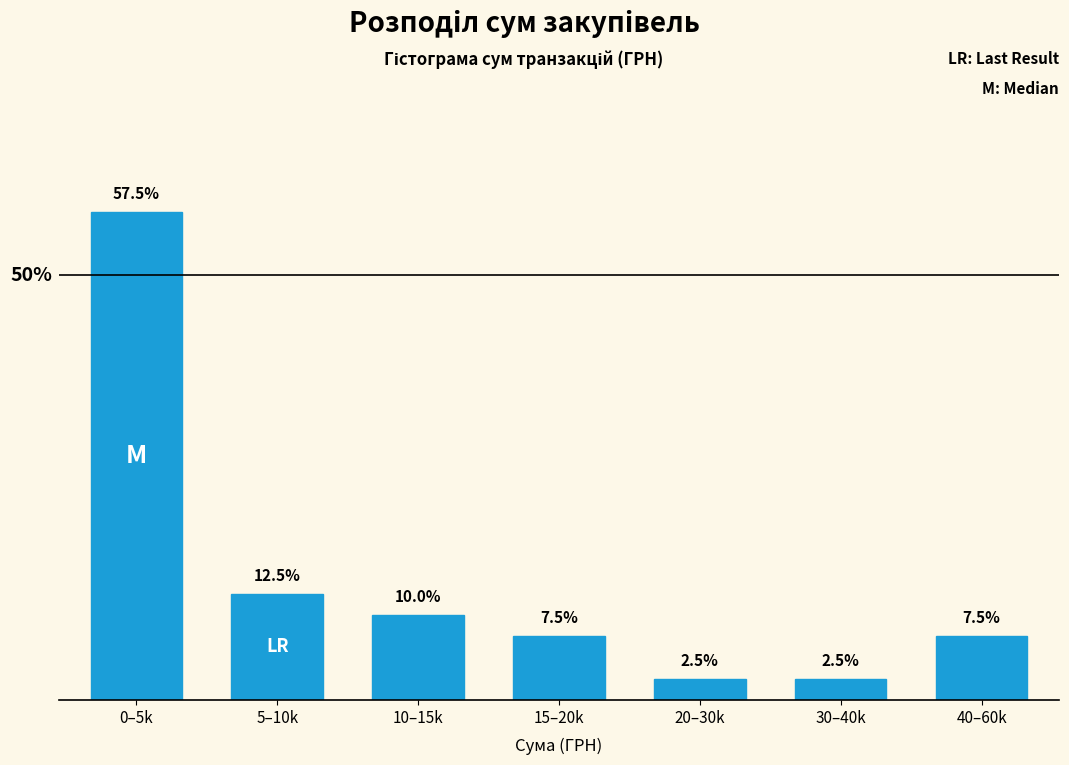

At which category does the chart reach its peak across all series?

0–5k